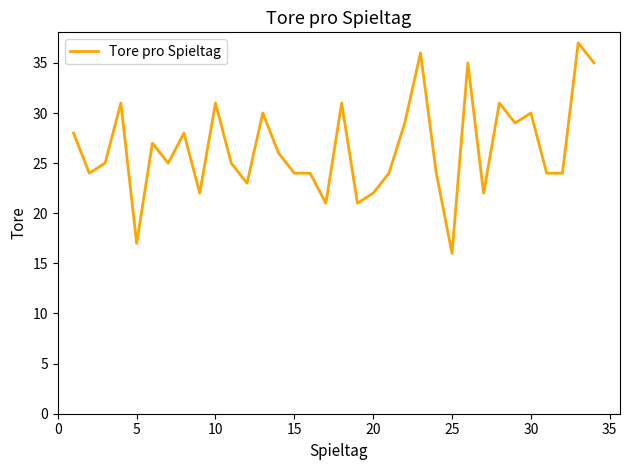

What is the maximum value shown in the chart?

37